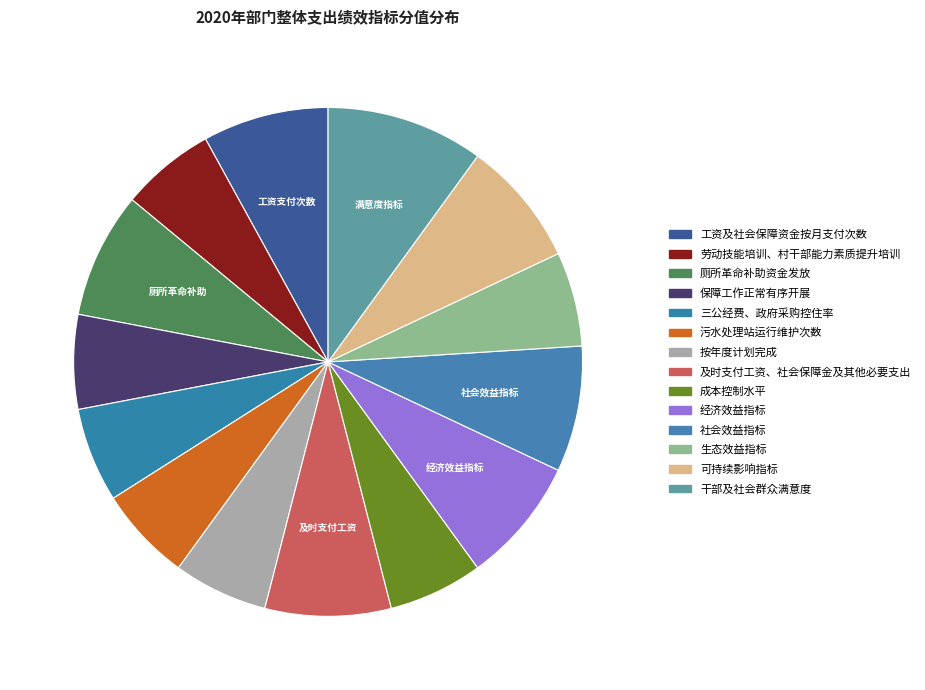

Combined, do 干部及社会群众满意度 and 厕所革命补助资金发放 account for over 50%?

No